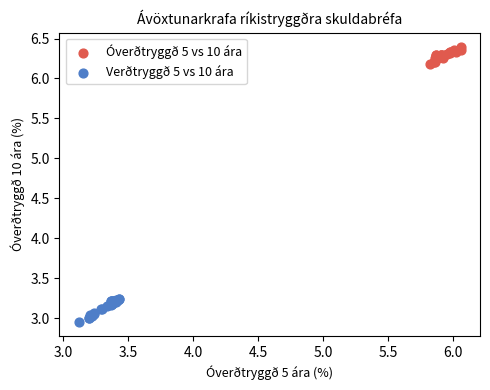

Which series contains the lowest Y value?

Verðtryggð 5 vs 10 ára